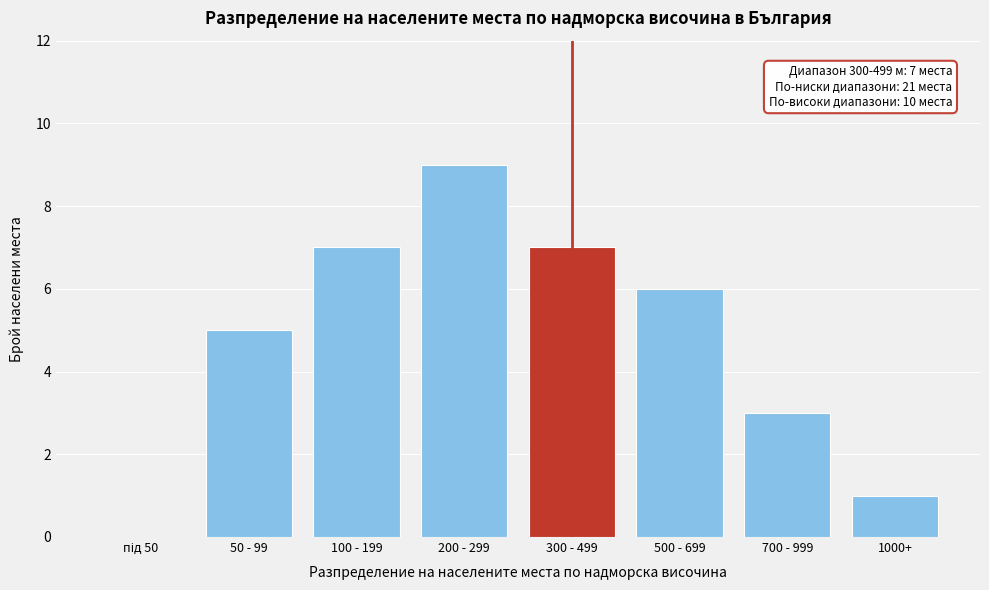

What is the sum of the values at 700 - 999 and 200 - 299?

12